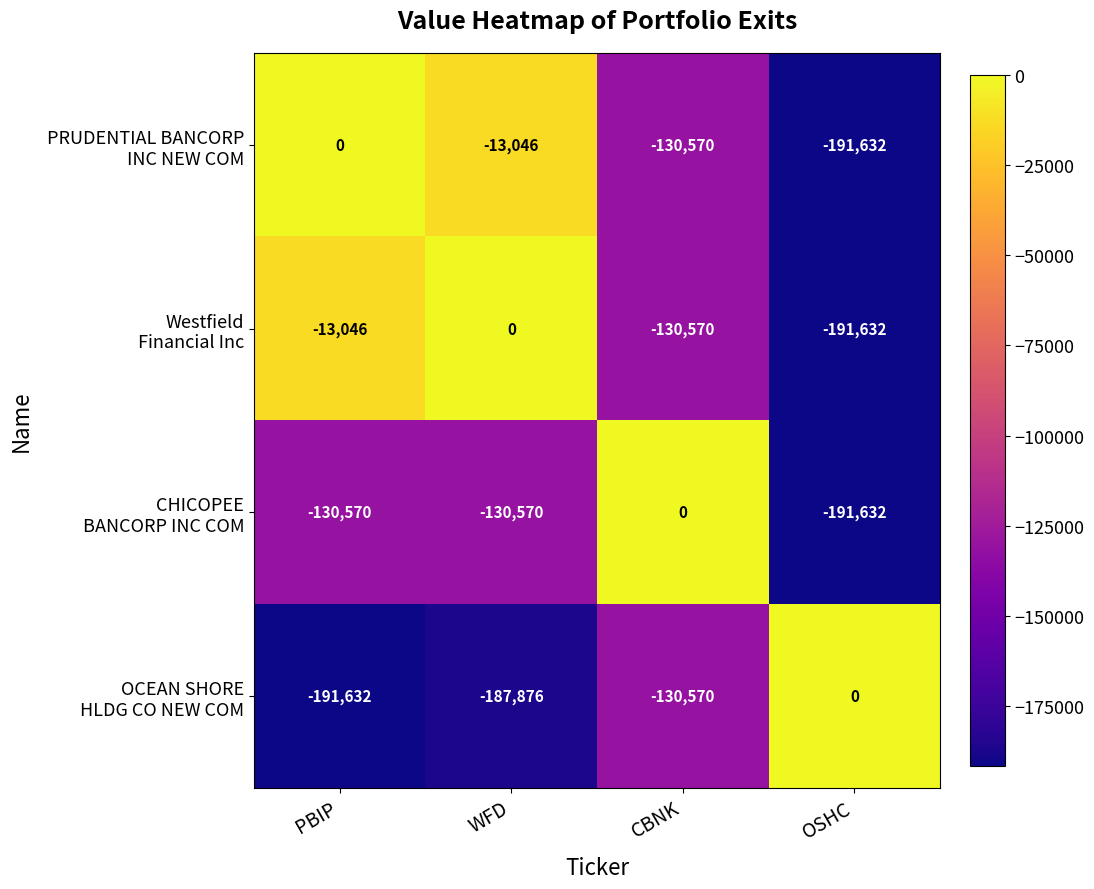

What is the difference between the highest and lowest values at OSHC?

191632